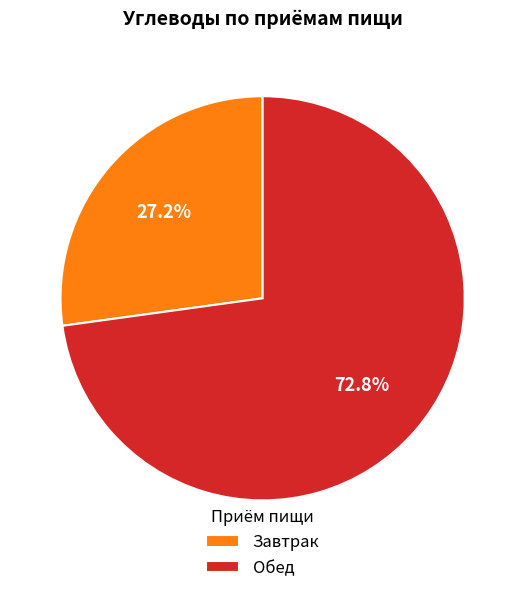

To the nearest percent, what percentage of the pie is Завтрак?

27%